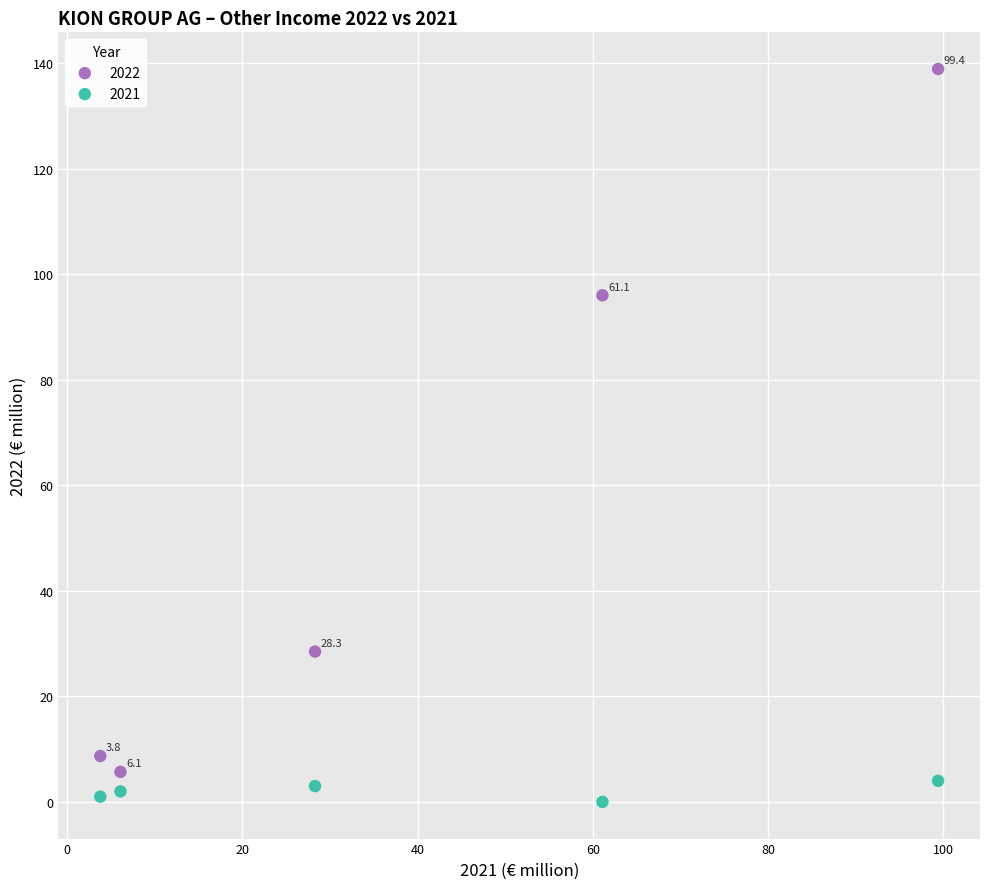

Which series reaches the minimum Y coordinate?

2021